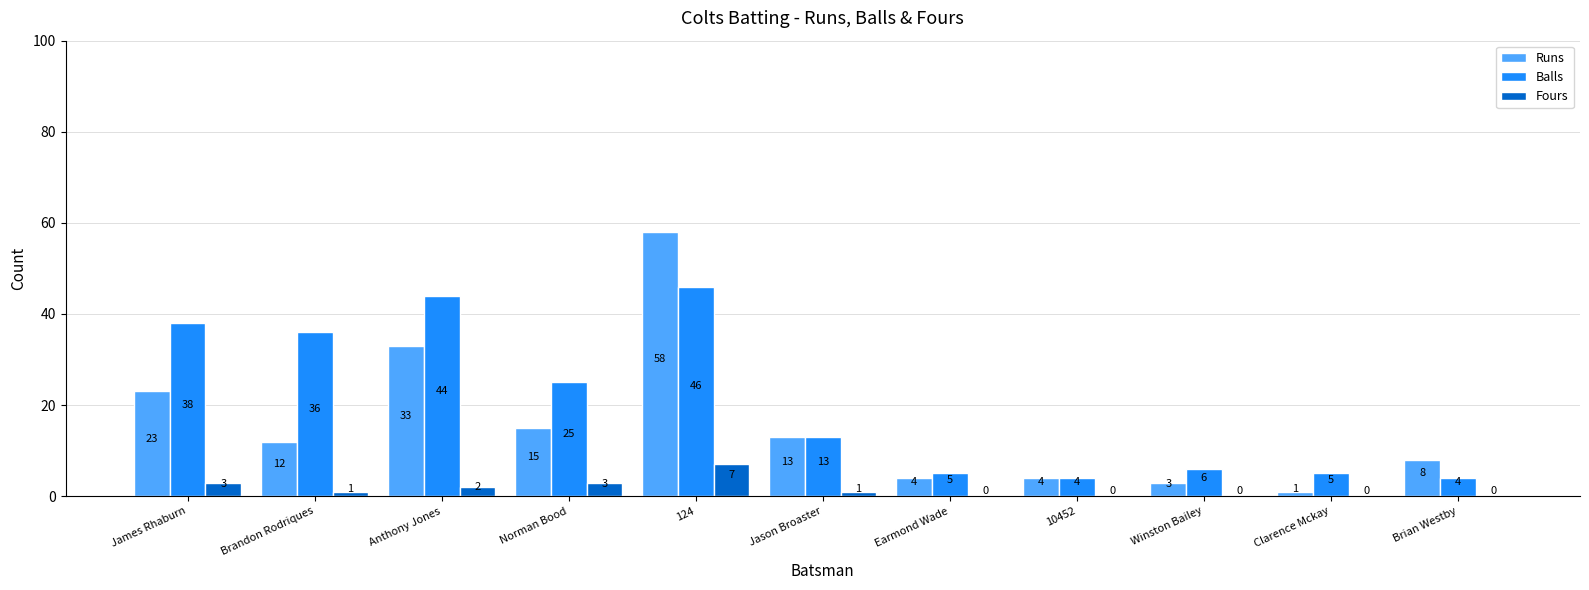

Which series changed the most between 124 and Earmond Wade?

Runs